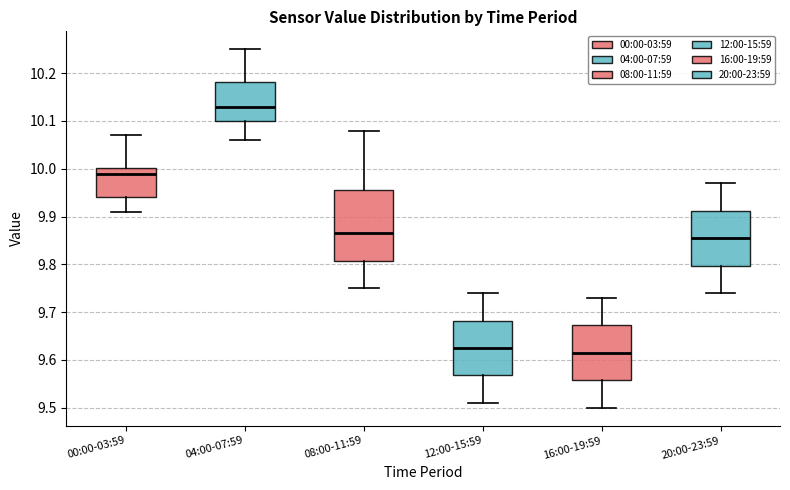

Reading left to right, transcribe this box plot: for each box, give where its median line is, the range the box spans, and where its two whiskers end, as read against the y-axis. The values are not printed on the chart, so give them approximately, as read against the axis.

00:00-03:59: median 9.99, box 9.94 to 10.00, whiskers 9.91 to 10.07
04:00-07:59: median 10.13, box 10.10 to 10.18, whiskers 10.06 to 10.25
08:00-11:59: median 9.87, box 9.81 to 9.96, whiskers 9.75 to 10.08
12:00-15:59: median 9.63, box 9.57 to 9.68, whiskers 9.51 to 9.74
16:00-19:59: median 9.62, box 9.56 to 9.67, whiskers 9.50 to 9.73
20:00-23:59: median 9.86, box 9.80 to 9.91, whiskers 9.74 to 9.97